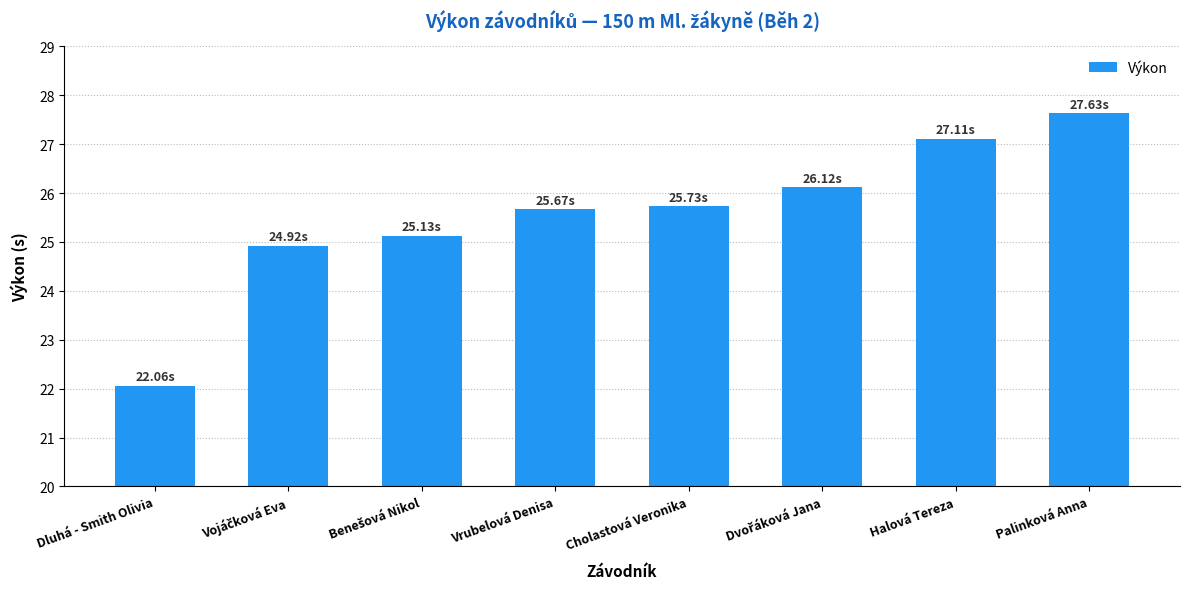

What is the label of the 1st bar from the left?

Dluhá - Smith Olivia